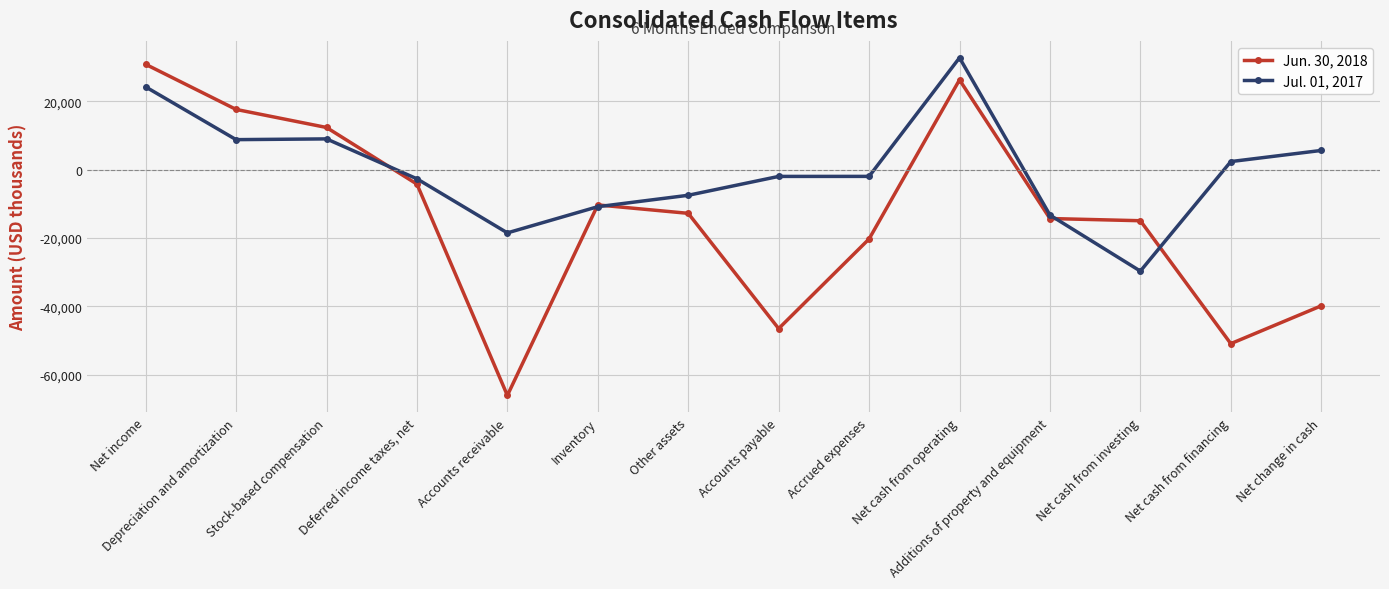

At which label is Jul. 01, 2017 closest to 1552?

Net cash from financing